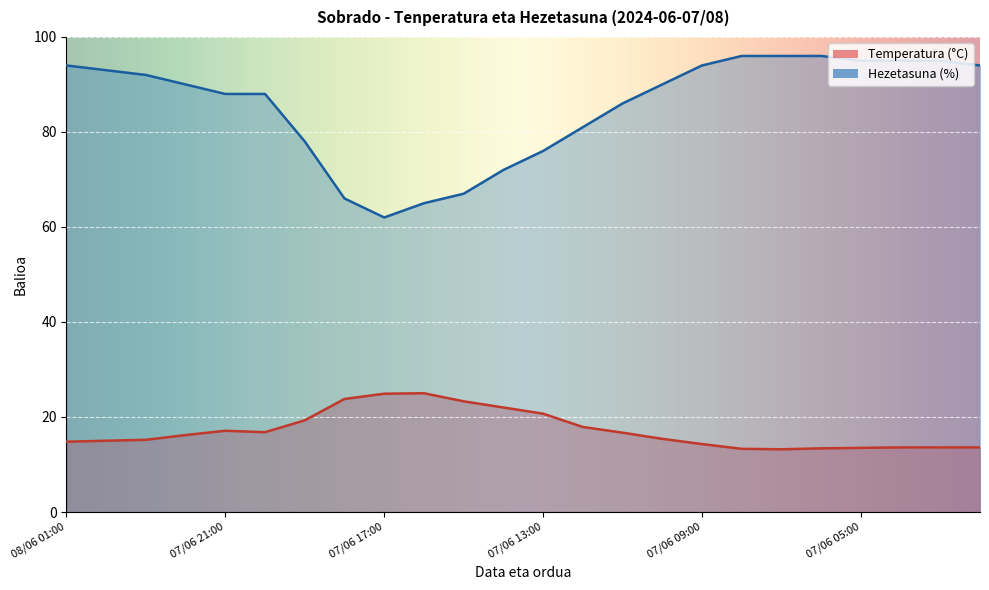

What is the difference between the second highest and minimum values in the Temperatura (°C) series?

11.7